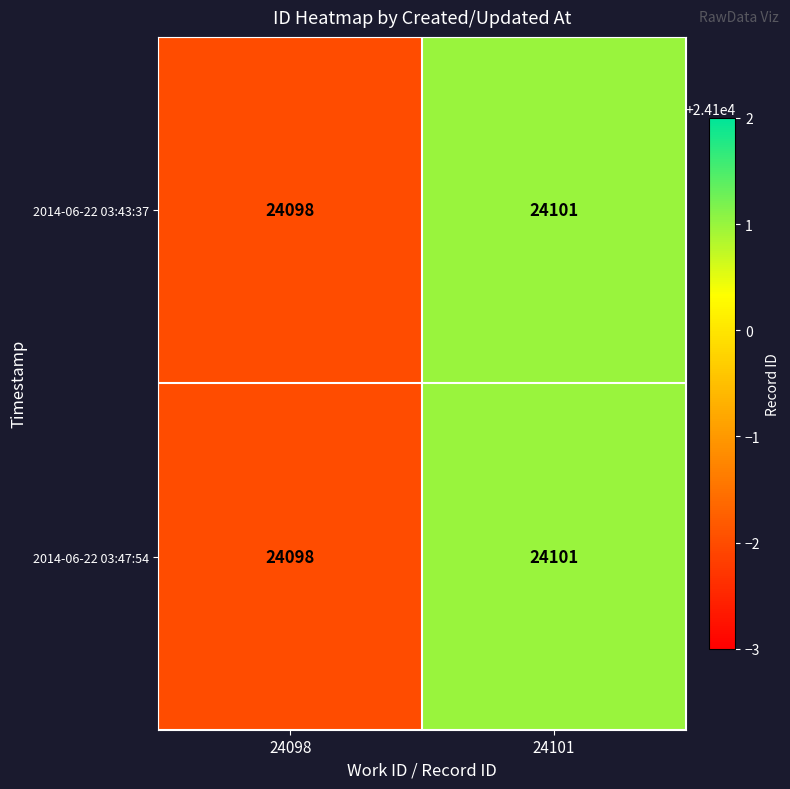

What is the total value across all series at 24101?

48202